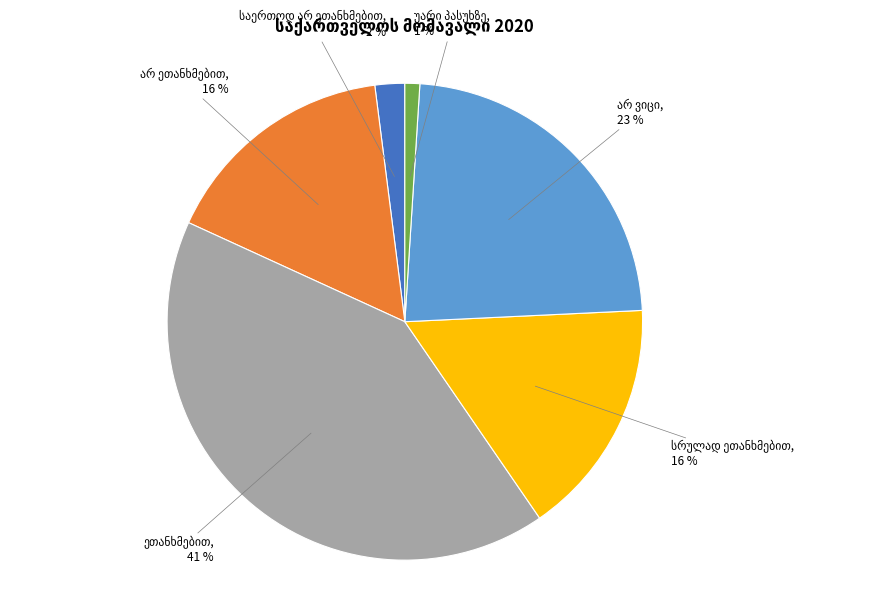

Count the number of slices in the pie.

6